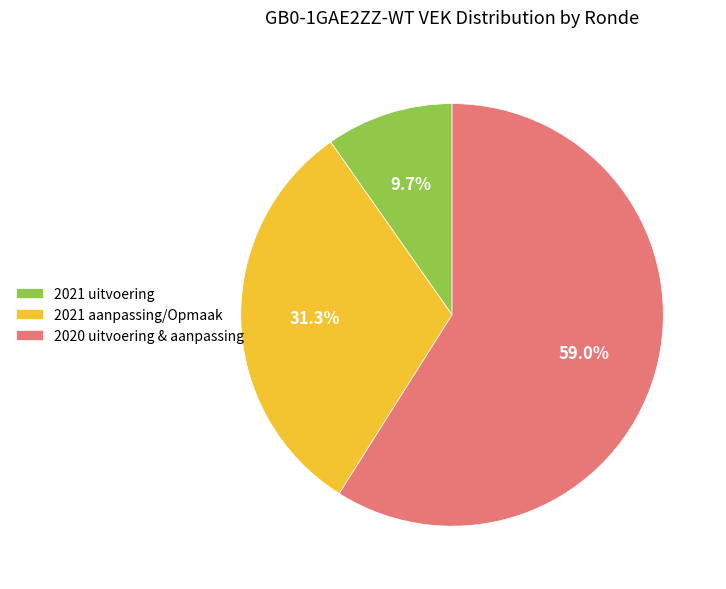

The 2021 uitvoering slice represents 10% of the pie. True or false?

True